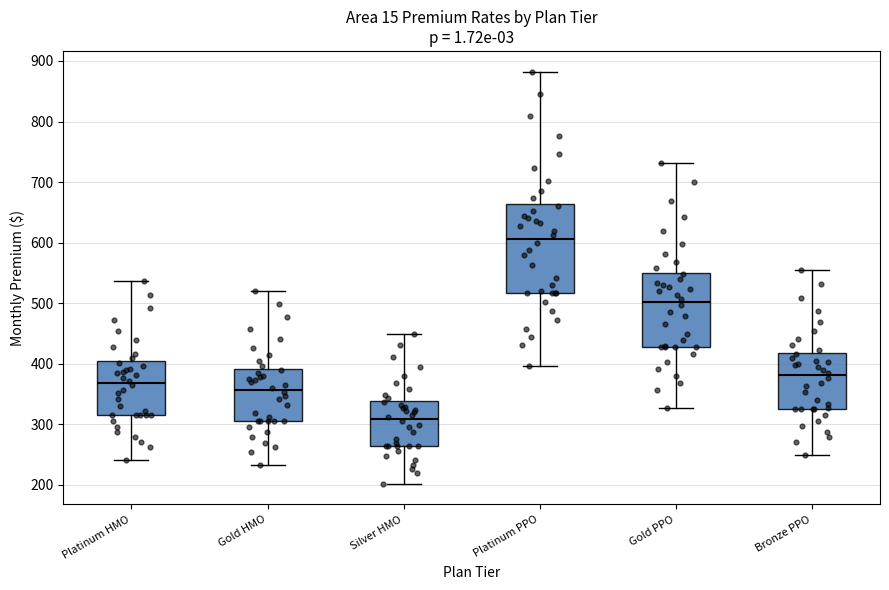

Which box has the lowest median line?

Silver HMO